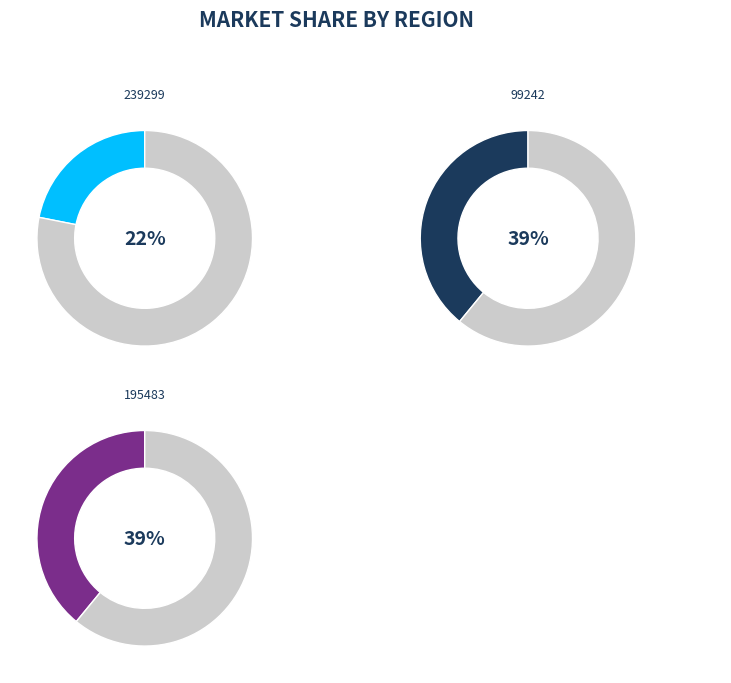

How much of the chart is everything except 239299?

78.1%